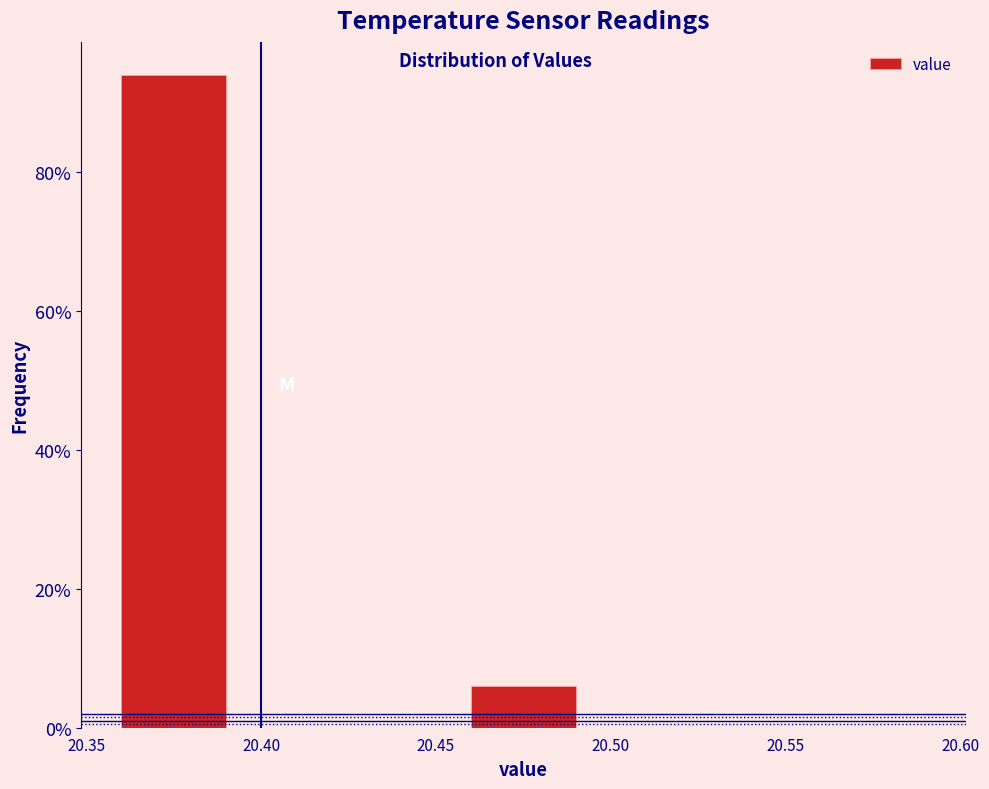

Reading left to right, list every bar in this chart as the range it spans on the x-axis followed by its height. The values are not printed on the chart, so give them approximately, as read against the axis.

20.35 to 20.40: 94
20.40 to 20.45: 0
20.45 to 20.50: 6
20.50 to 20.55: 0
20.55 to 20.60: 0